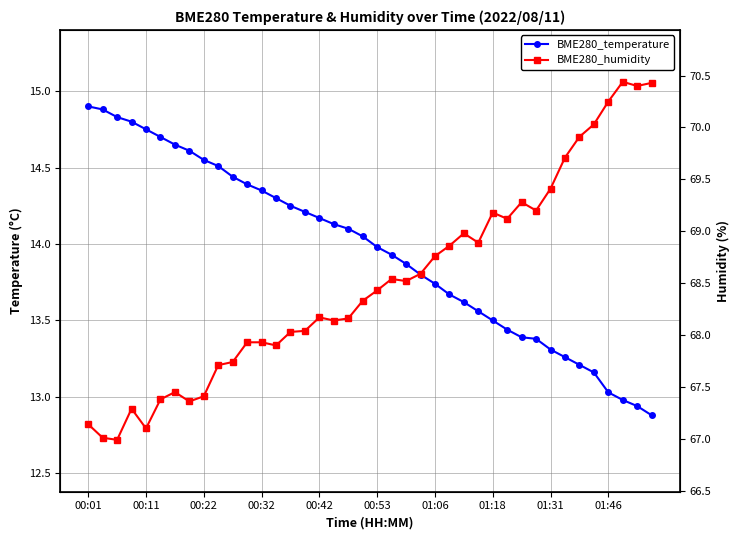

What is the difference between the maximum and second lowest values in the BME280_humidity series?

3.4